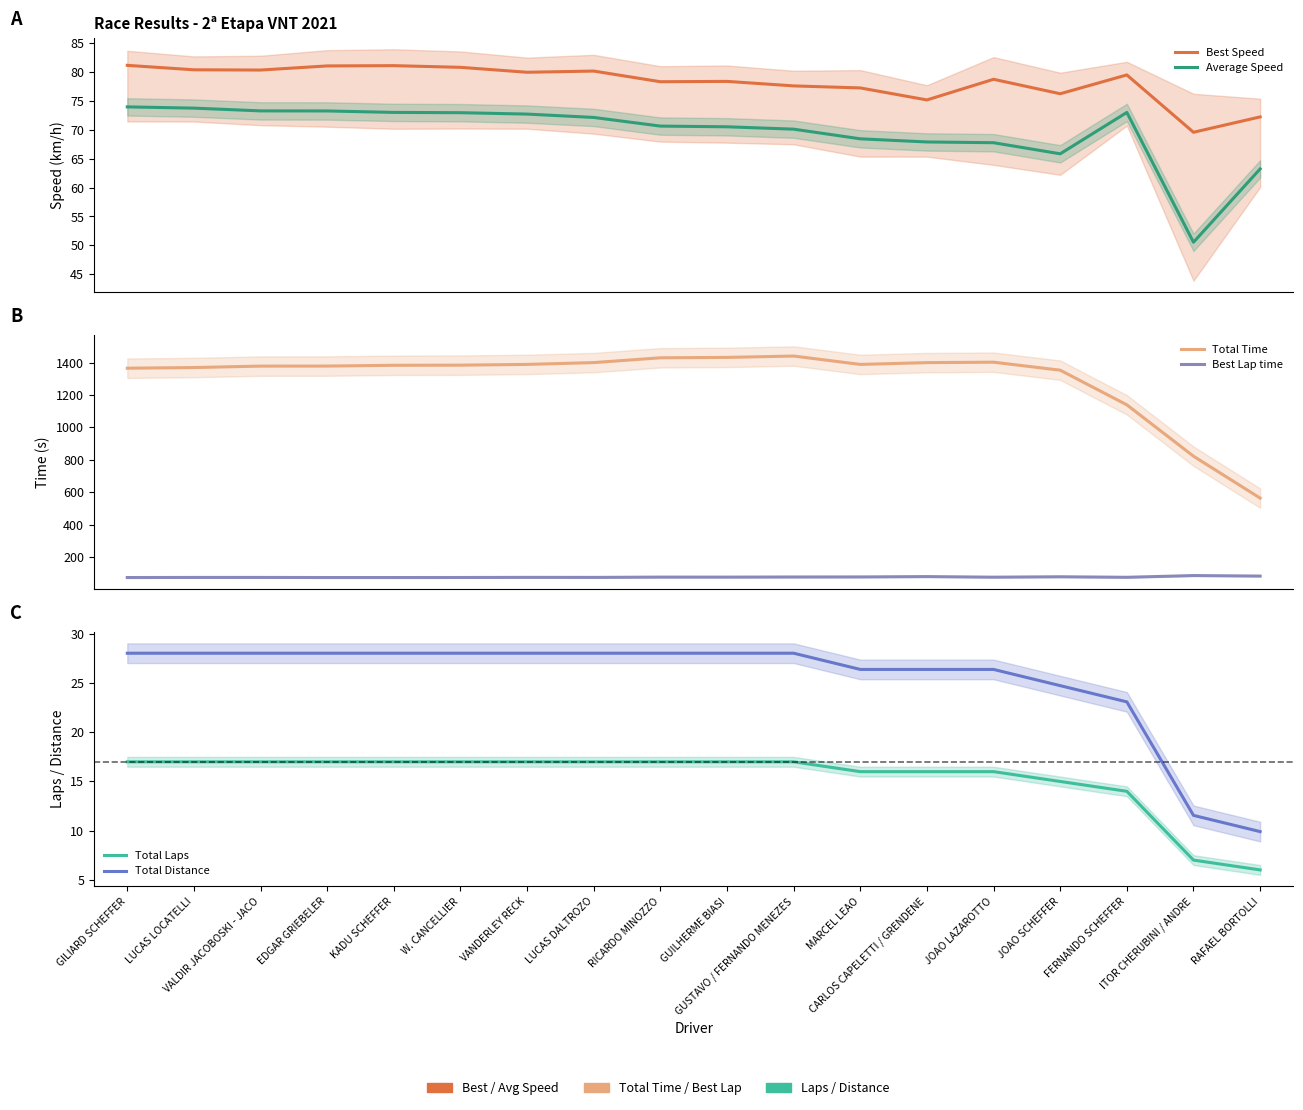

Which has a higher value, GUILHERME BIASI or KADU SCHEFFER?

KADU SCHEFFER